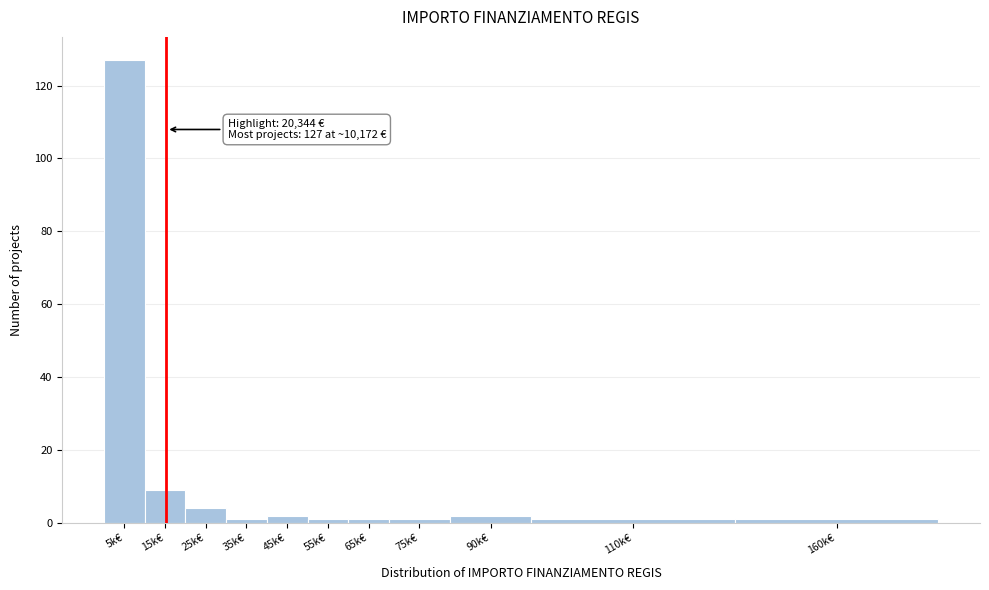

Reading left to right, list all the values displayed in this chart.

5k€=127	15k€=9	25k€=4	35k€=1	45k€=2	55k€=1	65k€=1	75k€=1	90k€=2	110k€=1	160k€=1